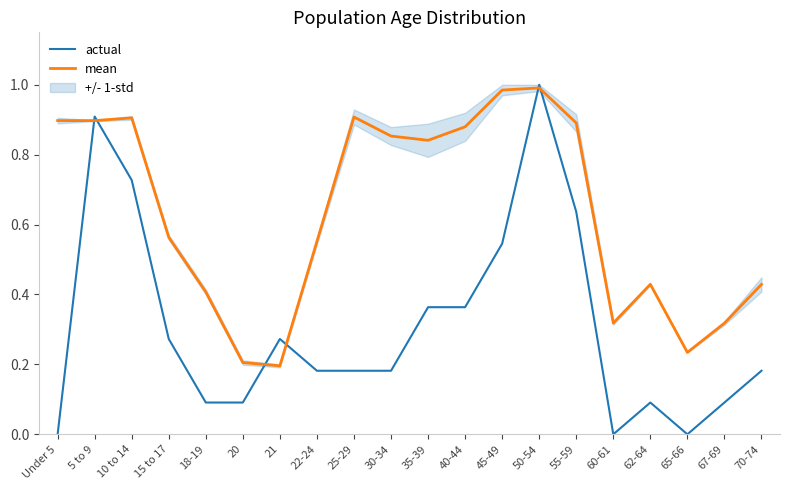

In actual, how many points are lower than both neighbors (excluding endpoints)?

2